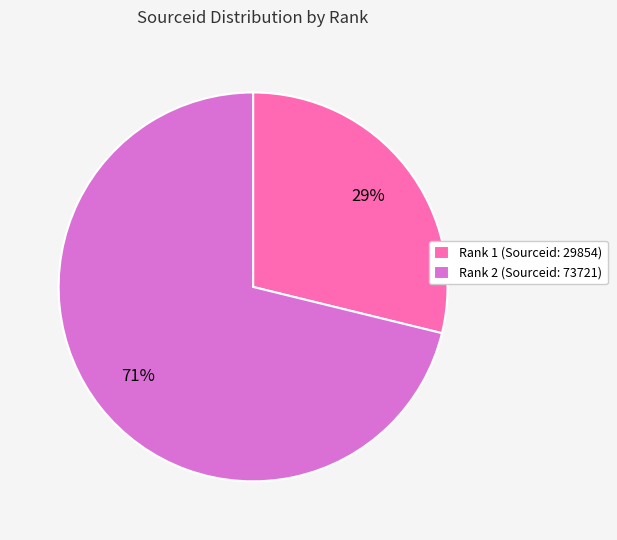

What percentage is the Rank 1 (Sourceid: 29854) slice, to the nearest percent?

29%